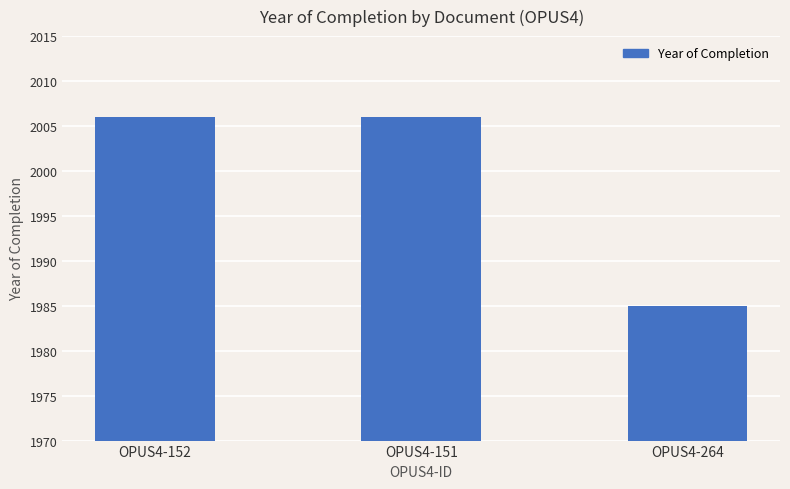

True or false: the data shows 2006 at OPUS4-152.

True